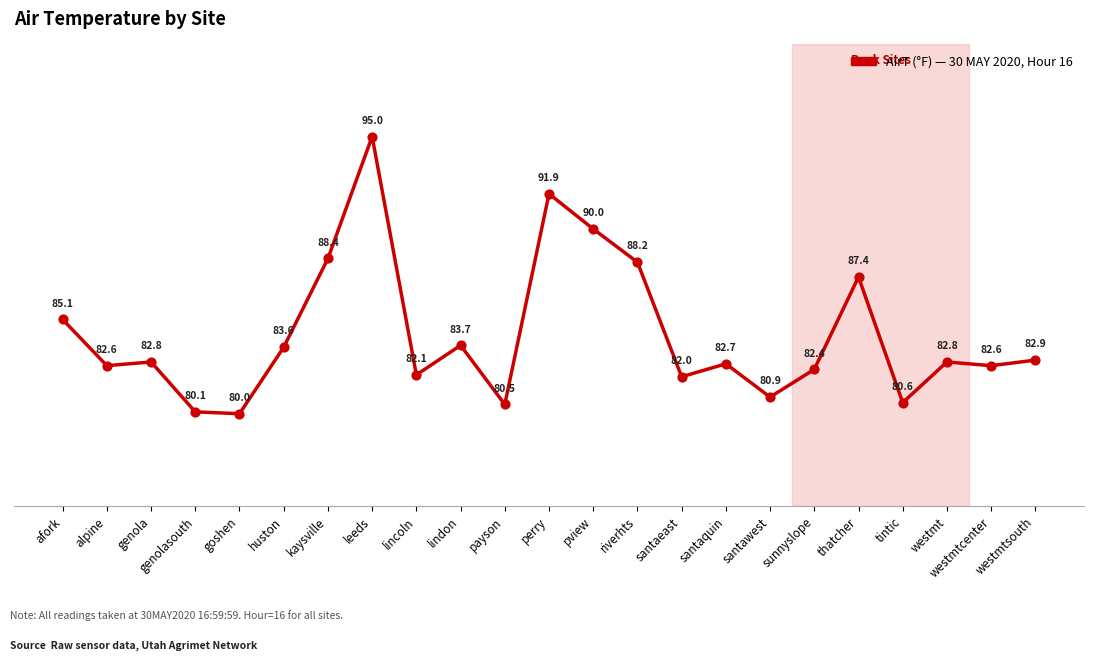

What is the change in value from lindon to santaquin?

-1.0